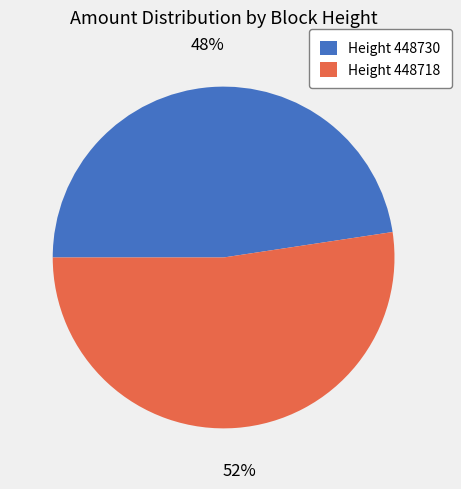

Which slice is the smallest?

Height 448730